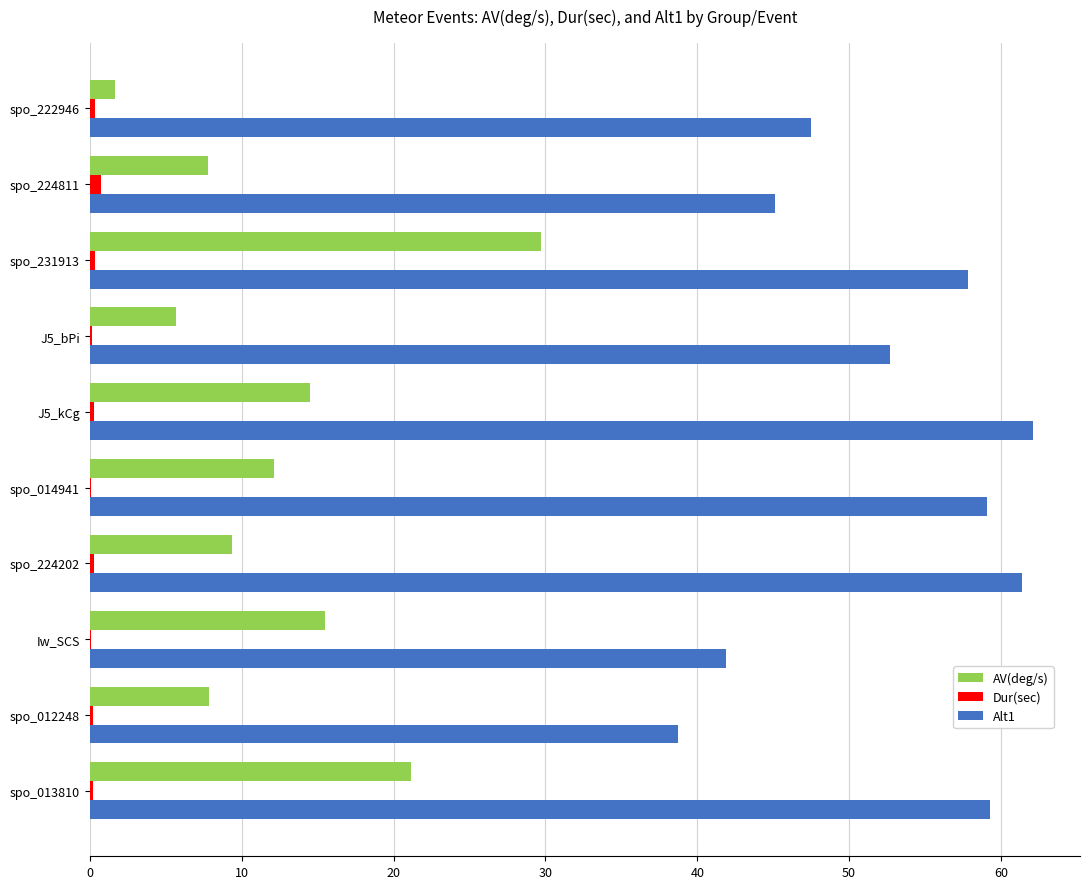

What is the sum of all Alt1 values?

525.6